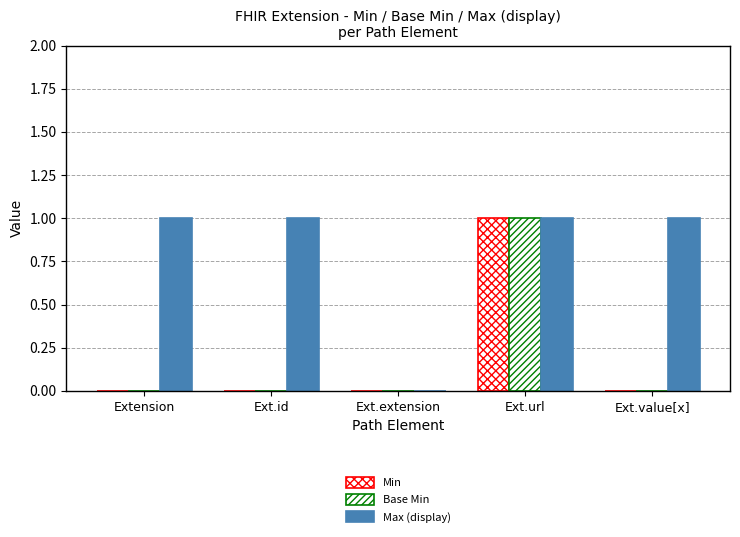

How many series are shown in this chart?

3